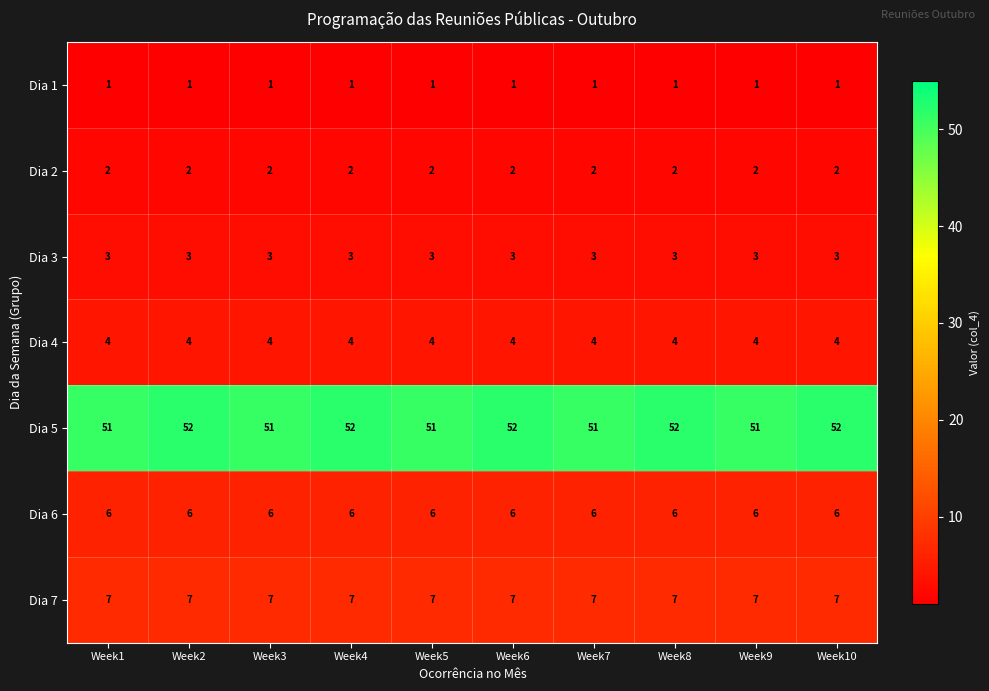

Which series changed the most between Week4 and Week5?

Dia 5